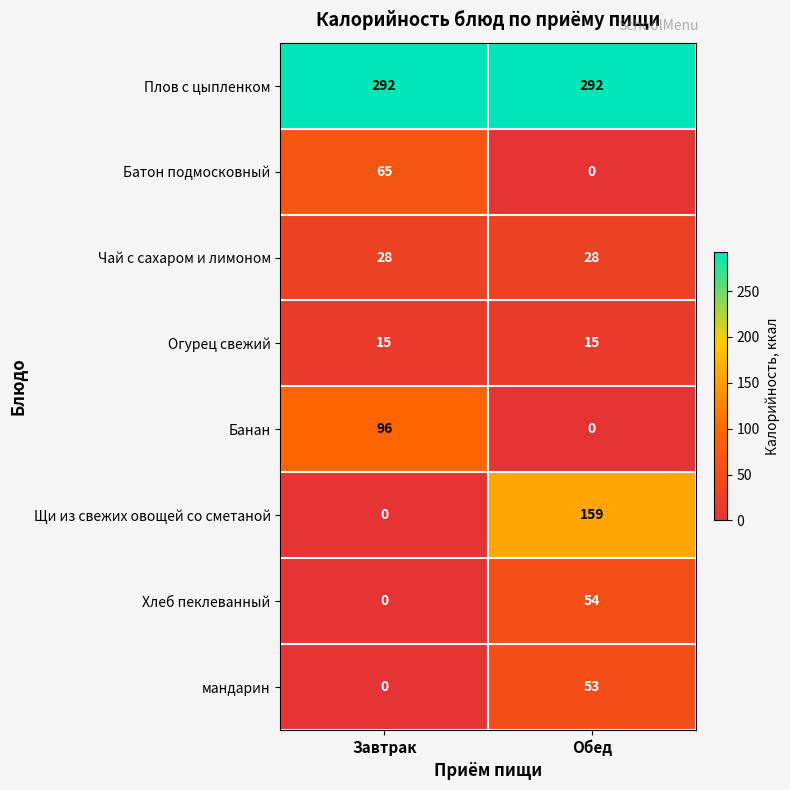

What is the difference between the maximum and minimum values in the Батон подмосковный series?

65